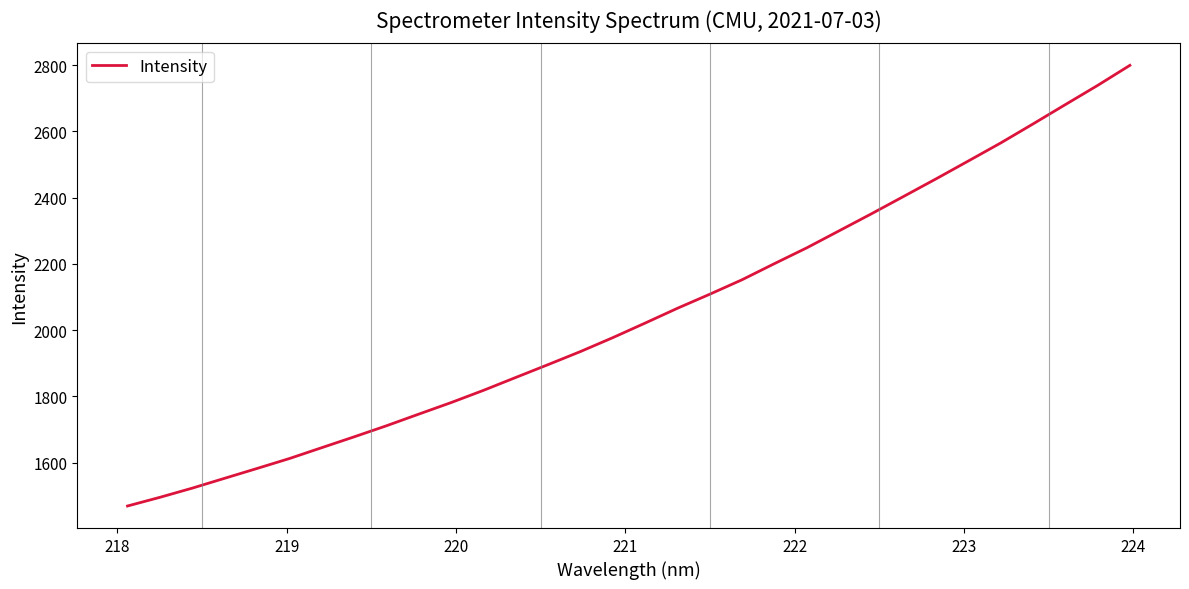

How many values exceed 2021?

16